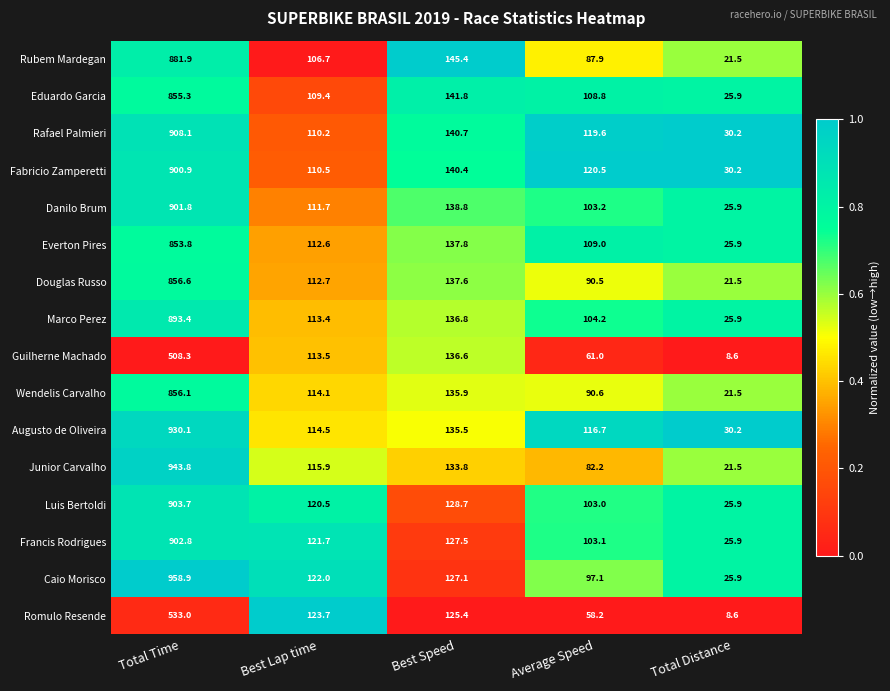

Which category has the highest value across all series?

Total Time